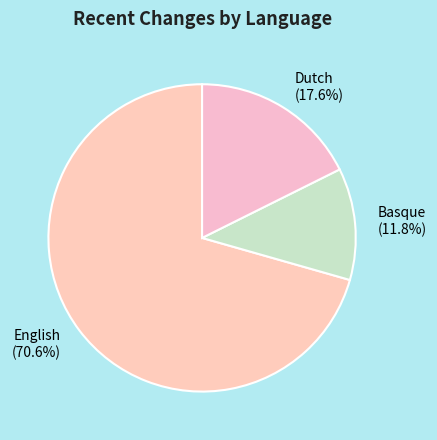

What is the total percentage of Dutch (17.6%) and Basque (11.8%)?

29.4%